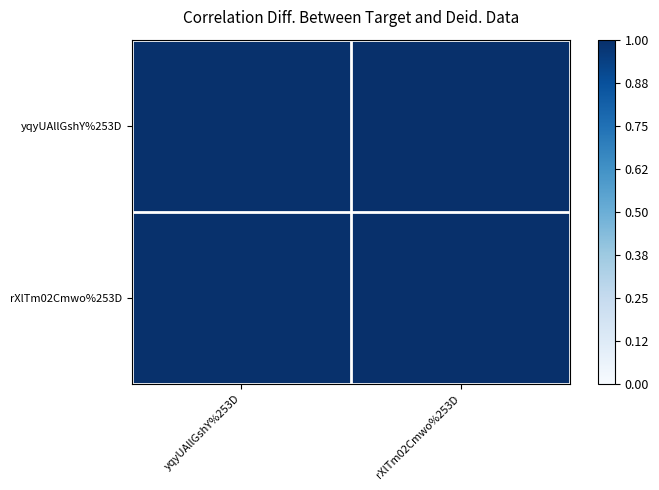

Reading right to left, what are all the values shown in this chart?

yqyUAllGshY%253D: rXlTm02Cmwo%253D=1.0	yqyUAllGshY%253D=1.0
rXlTm02Cmwo%253D: rXlTm02Cmwo%253D=1.0	yqyUAllGshY%253D=1.0